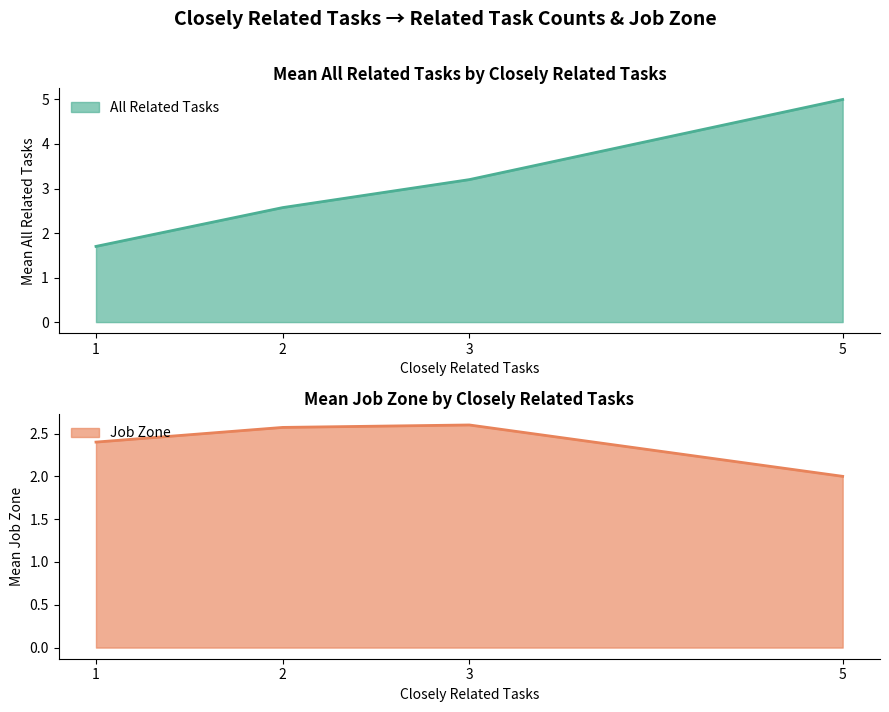

The value of Job Zone at 5 is 3.5. True or false?

False